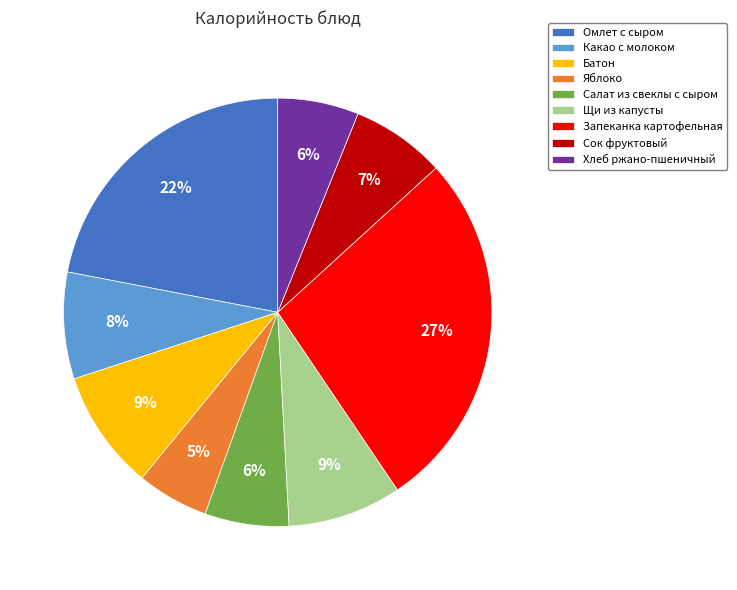

Is the sum of Щи из капусты and Яблоко greater than half?

No